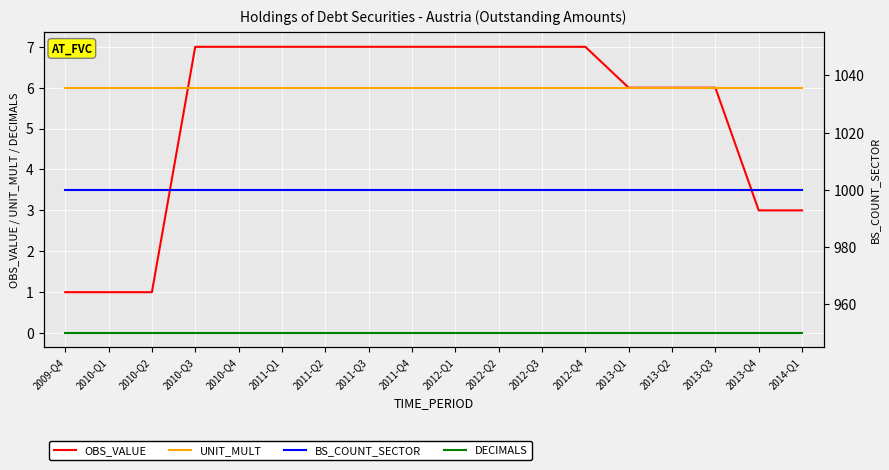

What is the sum of the BS_COUNT_SECTOR values at 2013-Q1 and 2014-Q1?

2000